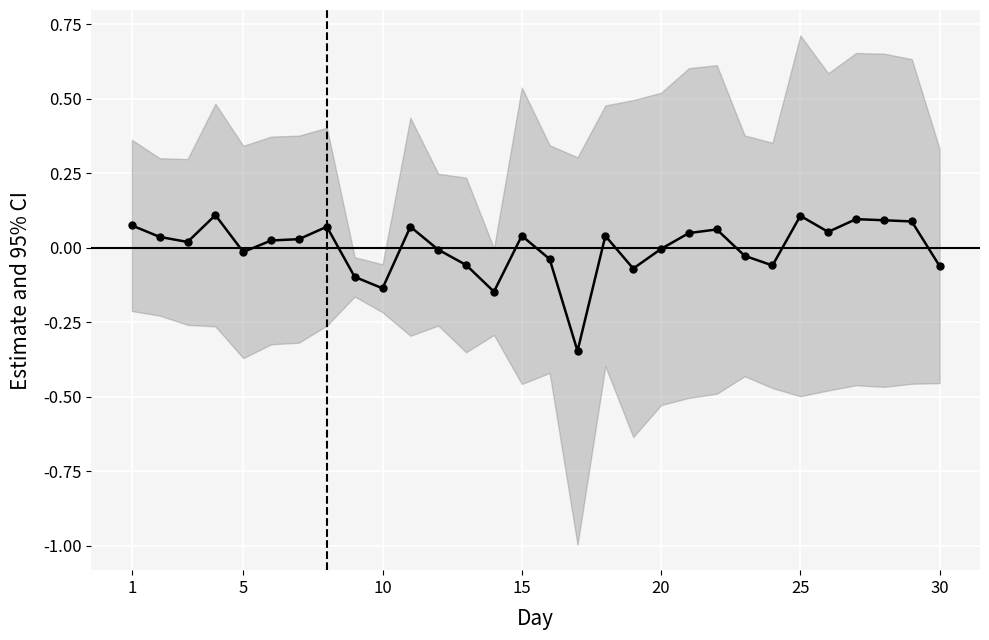

How many values are below zero?

13